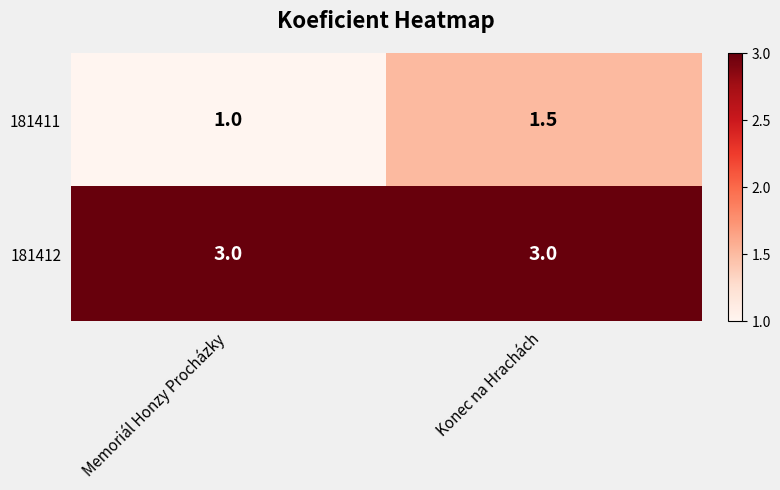

Read the 181412 value at Konec na Hrachách.

3.0